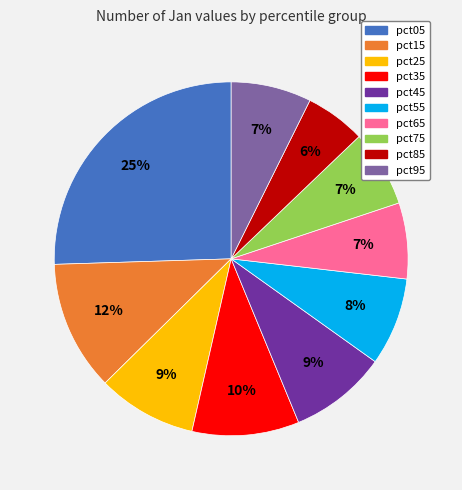

Is there any slice that represents more than half of the pie?

No